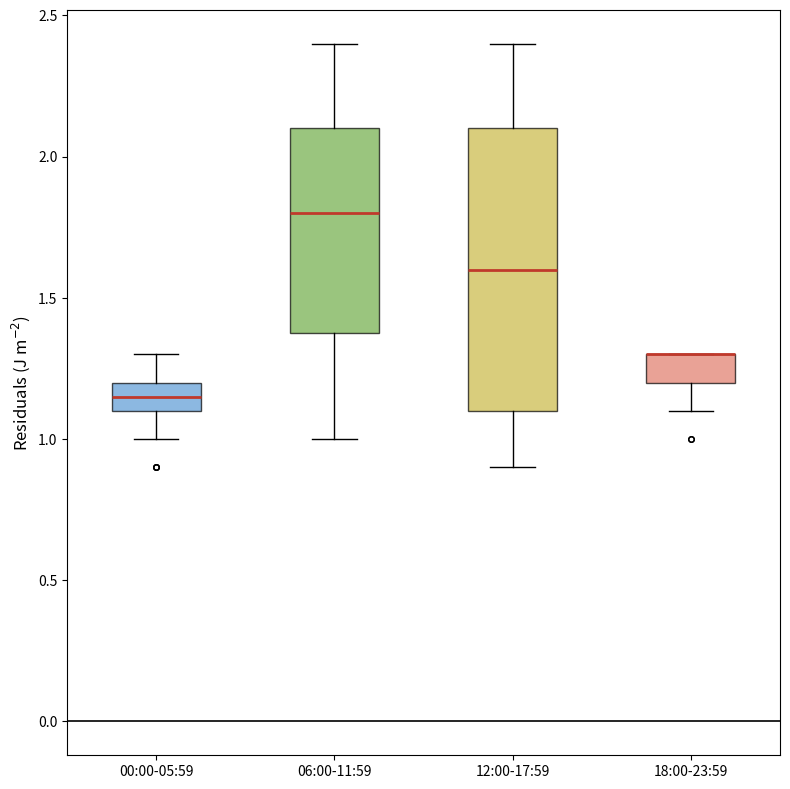

Reading left to right, read every box against the y-axis: the position of its median line, the range the box covers, and the ends of its whiskers. The values are not printed on the chart, so give them approximately, as read against the axis.

00:00-05:59: median 1.15, box 1.10 to 1.20, whiskers 1.00 to 1.30
06:00-11:59: median 1.80, box 1.40 to 2.10, whiskers 1.00 to 2.40
12:00-17:59: median 1.60, box 1.10 to 2.10, whiskers 0.90 to 2.40
18:00-23:59: median 1.30 (drawn on the box's upper edge), box 1.20 to 1.30, whiskers 1.10 to 1.30